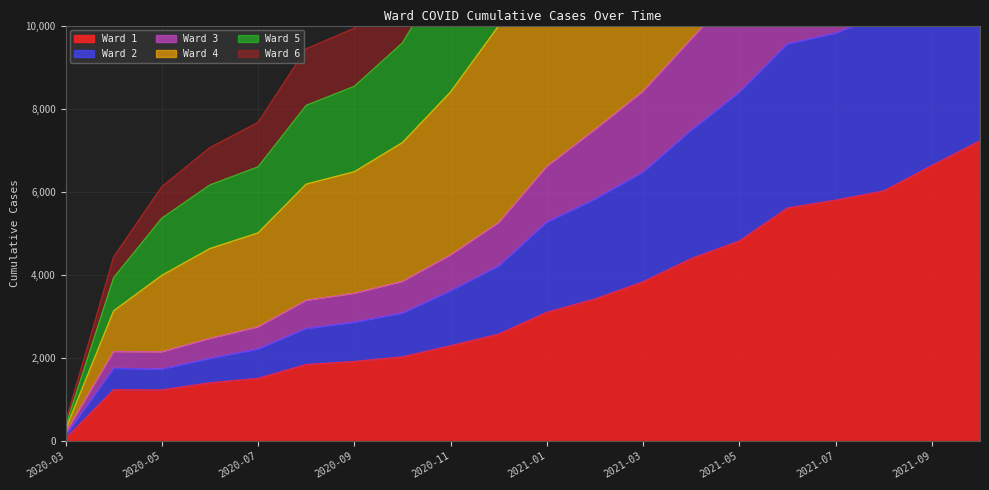

What is the difference between the highest and lowest values at 2020-11?

11430